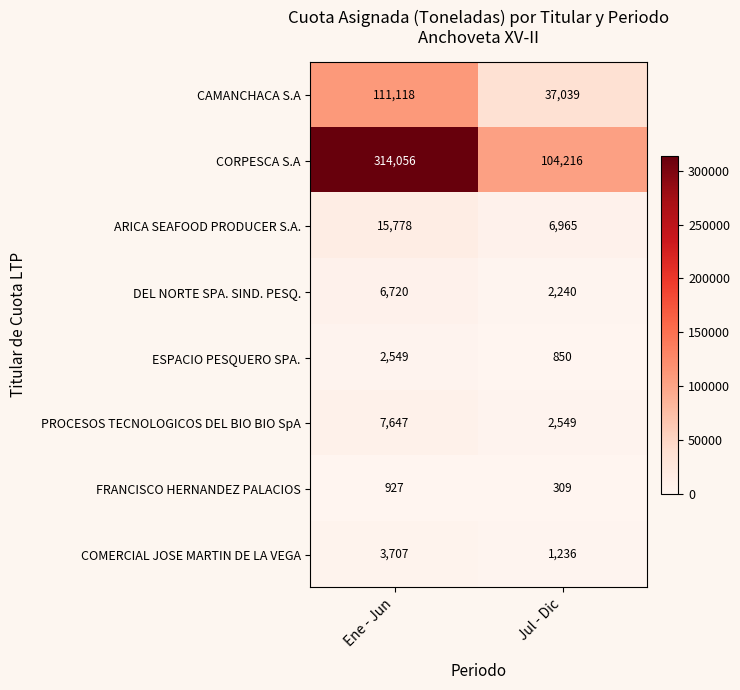

What is the difference between the highest and lowest values at Ene - Jun?

313129